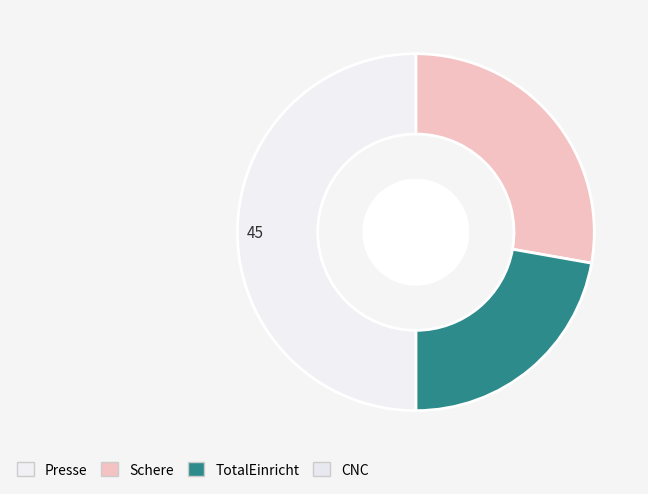

Count the number of slices in the pie.

3